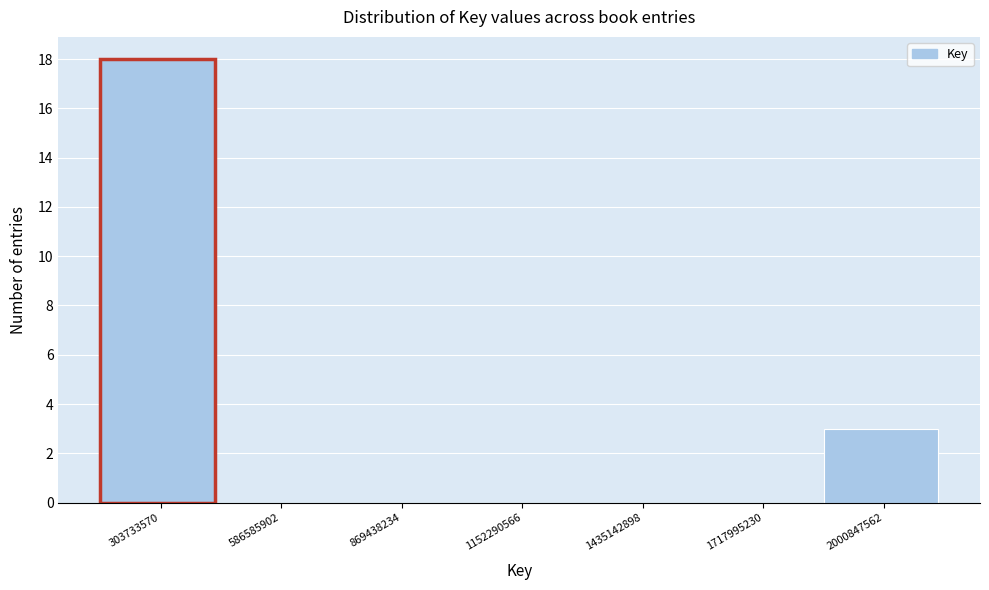

Over which range of the x-axis is the bar tallest?

150000000 to 450000000